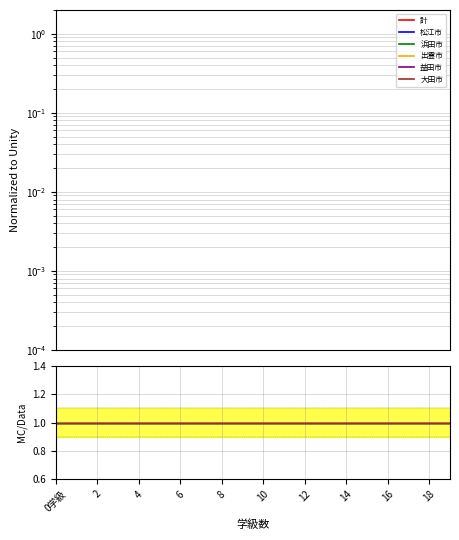

How many lines are shown in the chart?

6